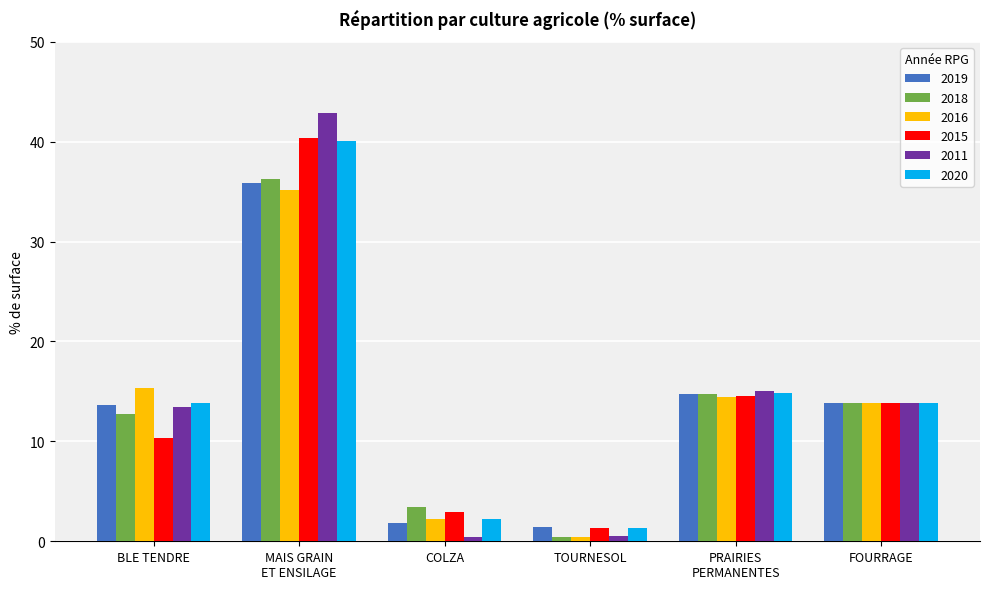

What is the total value across all series at BLE TENDRE?

79.1